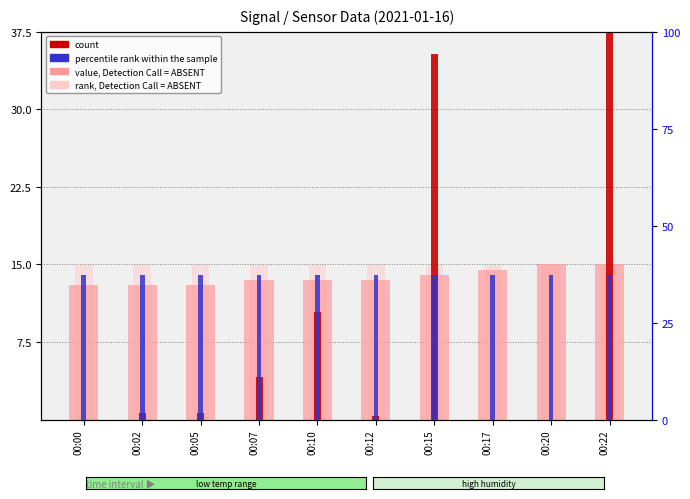

Reading right to left, transcribe all the data shown in this chart.

value, Detection Call = ABSENT: 15.0	15.0	14.5	14.0	13.5	13.5	13.5	13.0	13.0	13.0
count: 37.5	0.0	0.0	35.4	0.3	10.4	4.1	0.6	0.6	0.0
percentile rank within the sample: 14.0	14.0	14.0	14.0	14.0	14.0	14.0	14.0	14.0	14.0
rank, Detection Call = ABSENT: 15.0	15.0	15.0	15.0	15.0	15.0	15.0	15.0	15.0	15.0